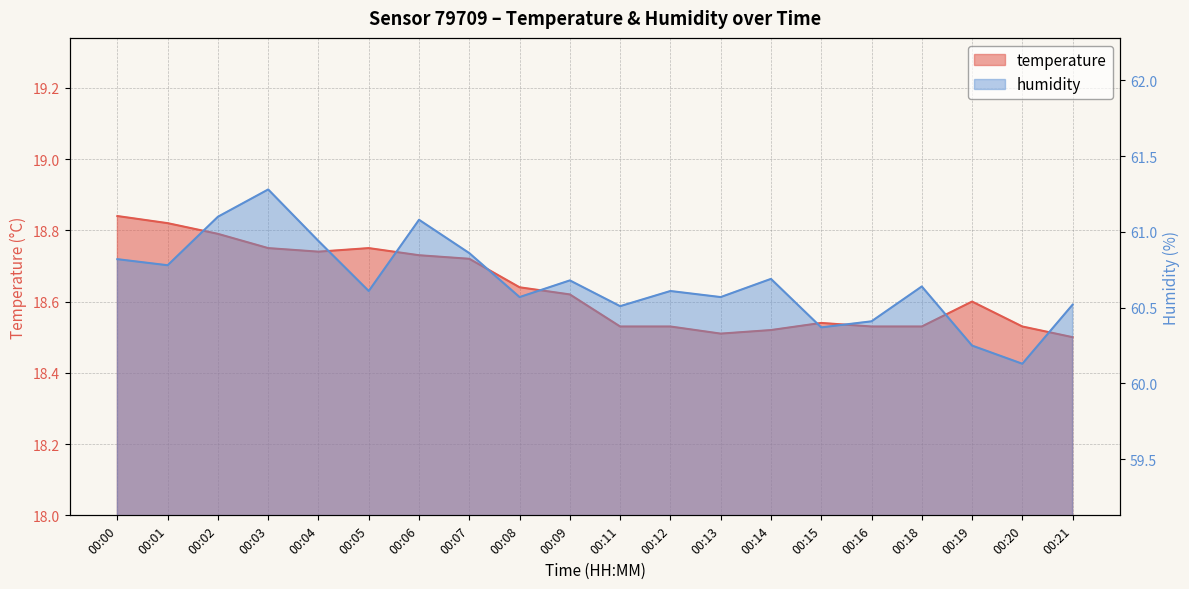

True or false: temperature and humidity intersect in this chart.

False